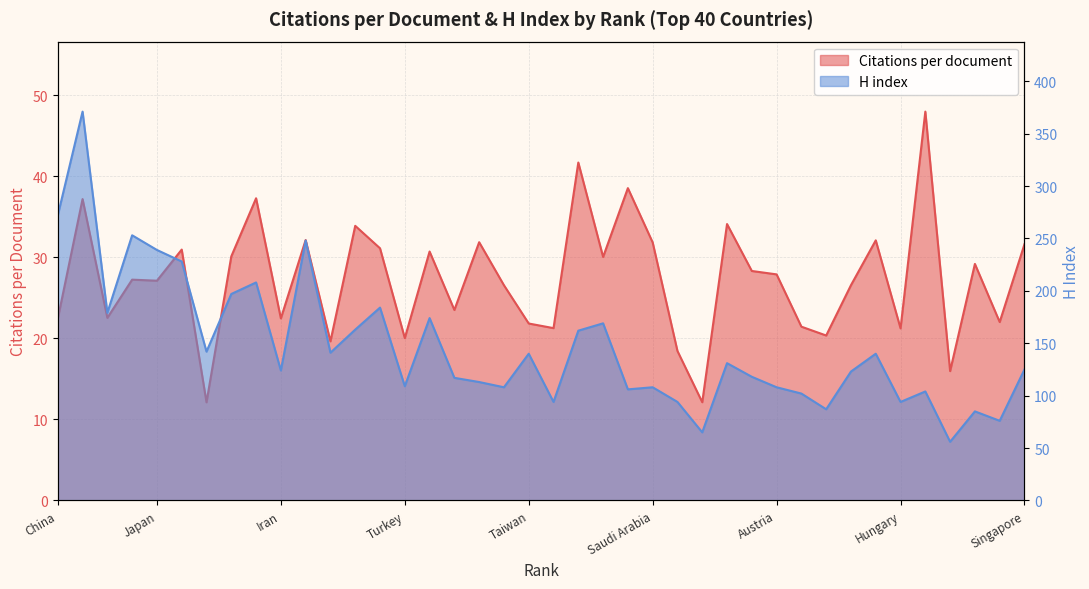

How many lines are shown in the chart?

2